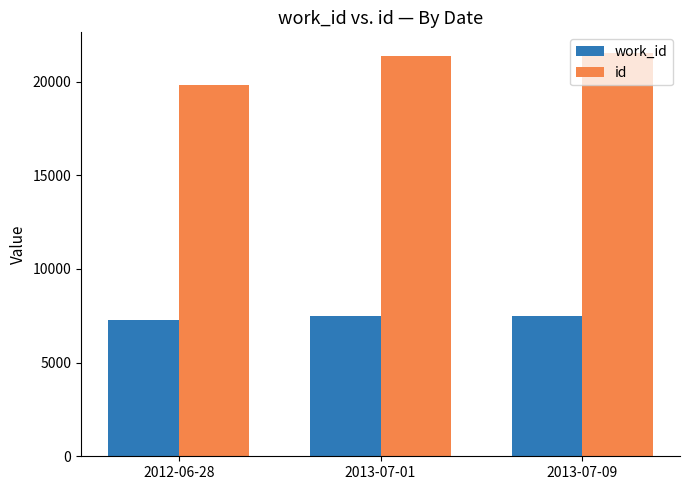

What is the greatest value displayed?

21557